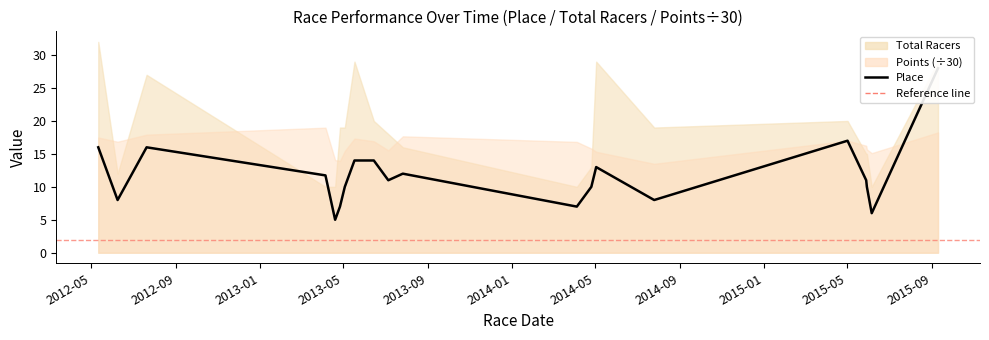

What is the difference between the maximum and minimum values?

23.0